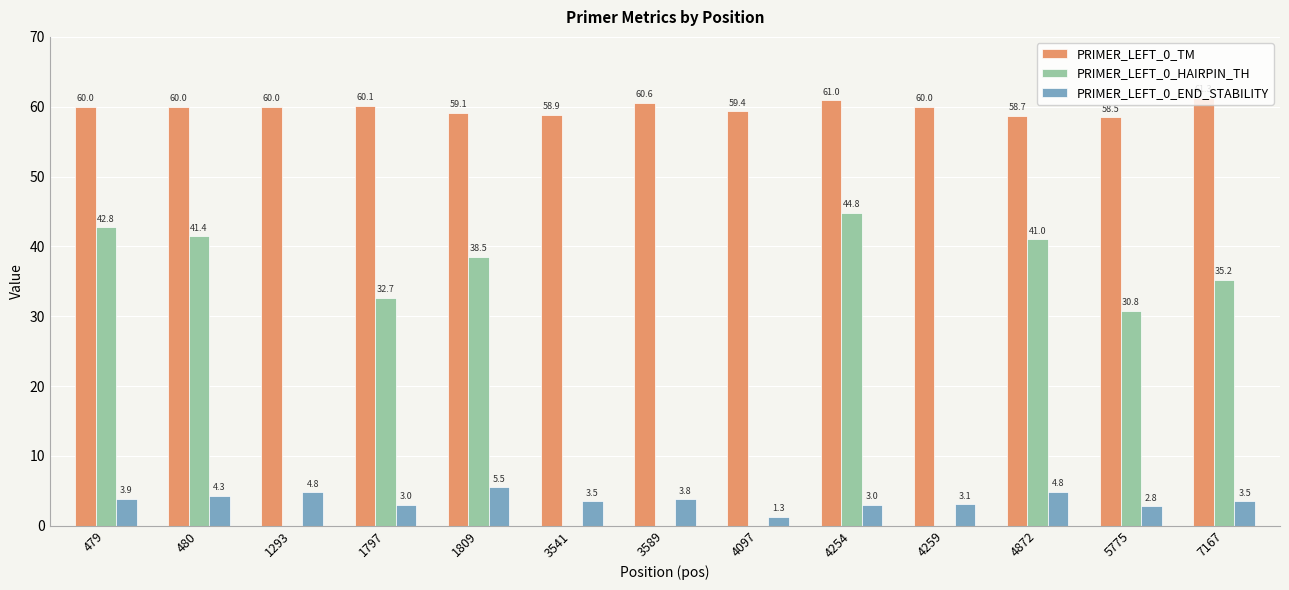

What is the greatest value displayed?

61.3